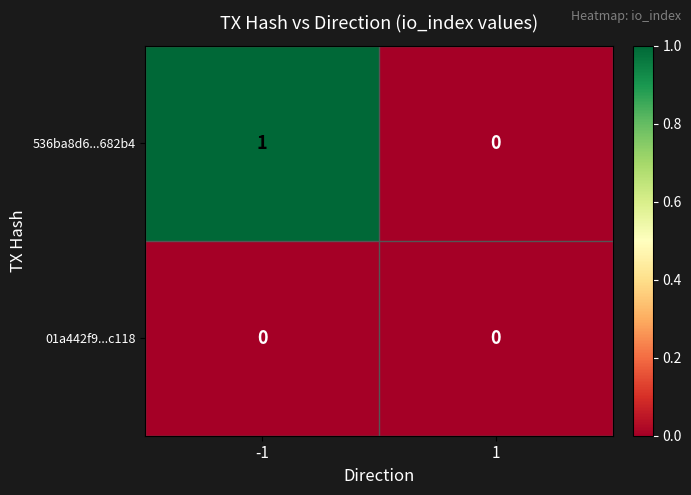

Between -1 and 1, which series saw the biggest shift?

536ba8d6...682b4